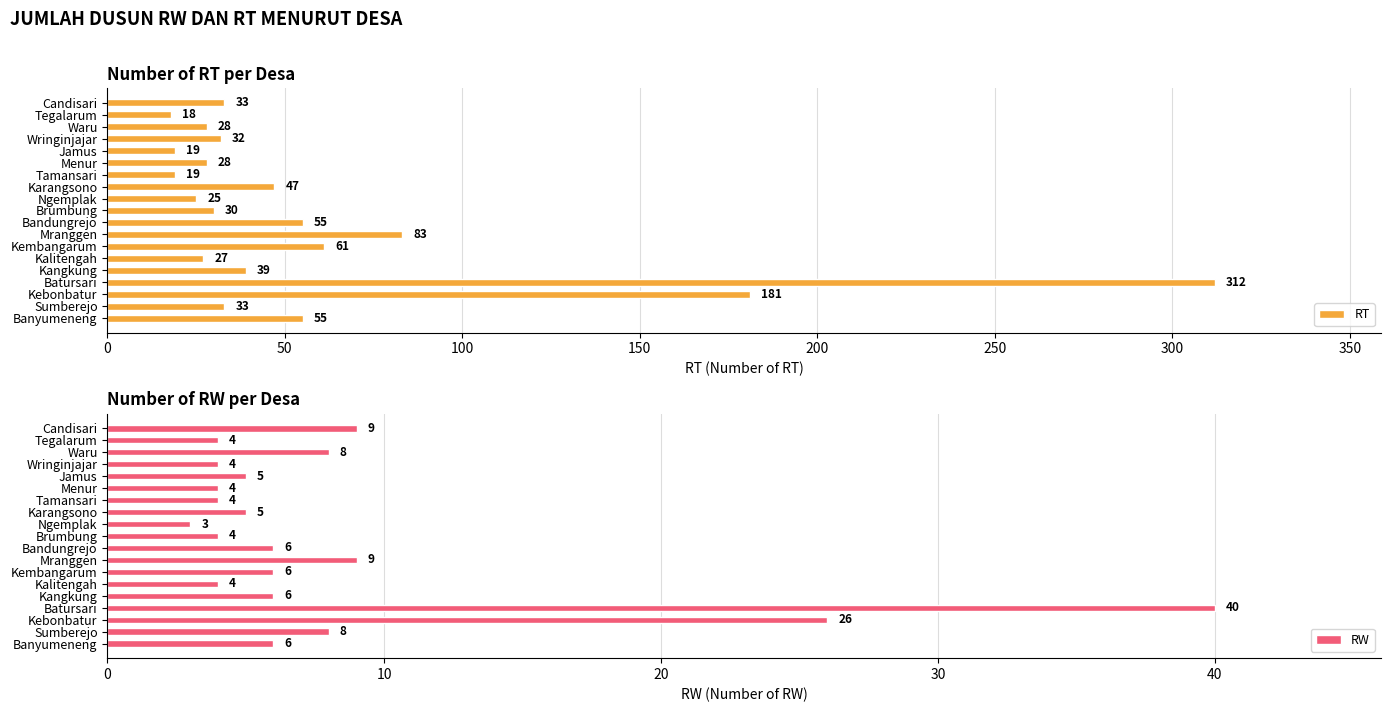

Rank the series by their maximum value, from lowest to highest.

RW, RT